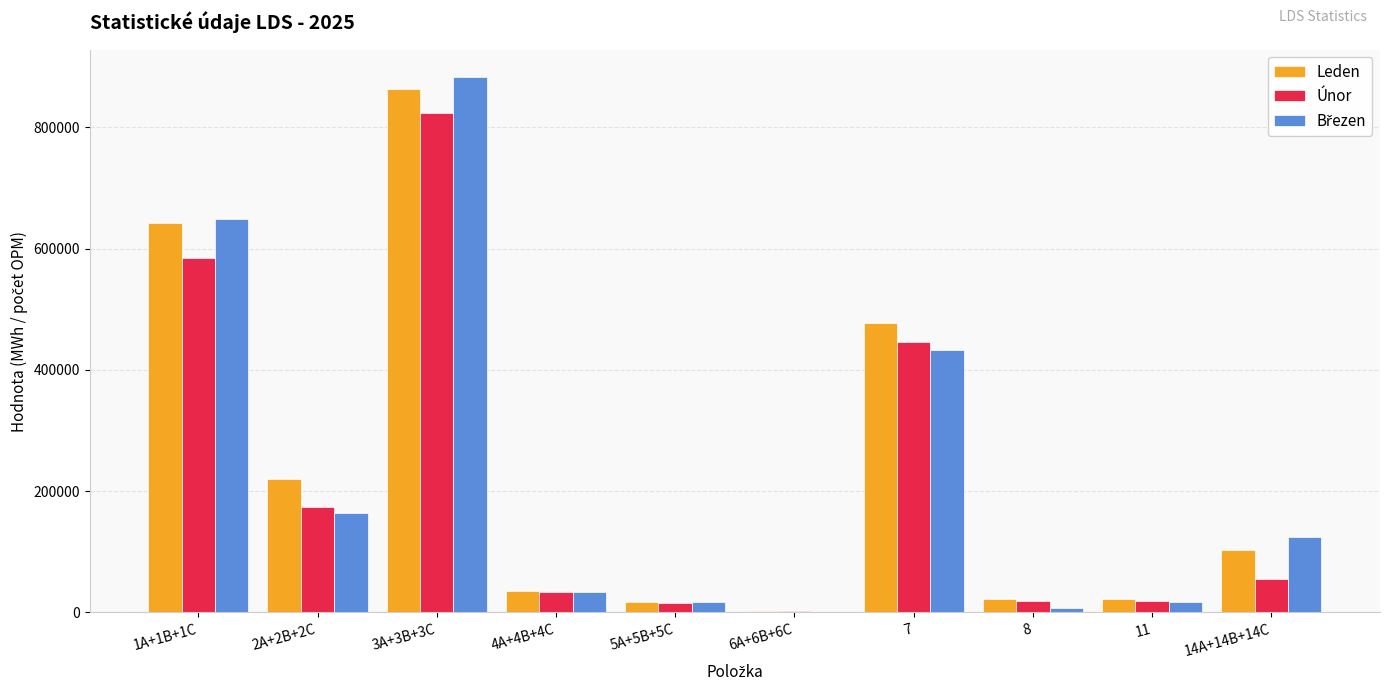

Which series changed the most between 1A+1B+1C and 3A+3B+3C?

Únor